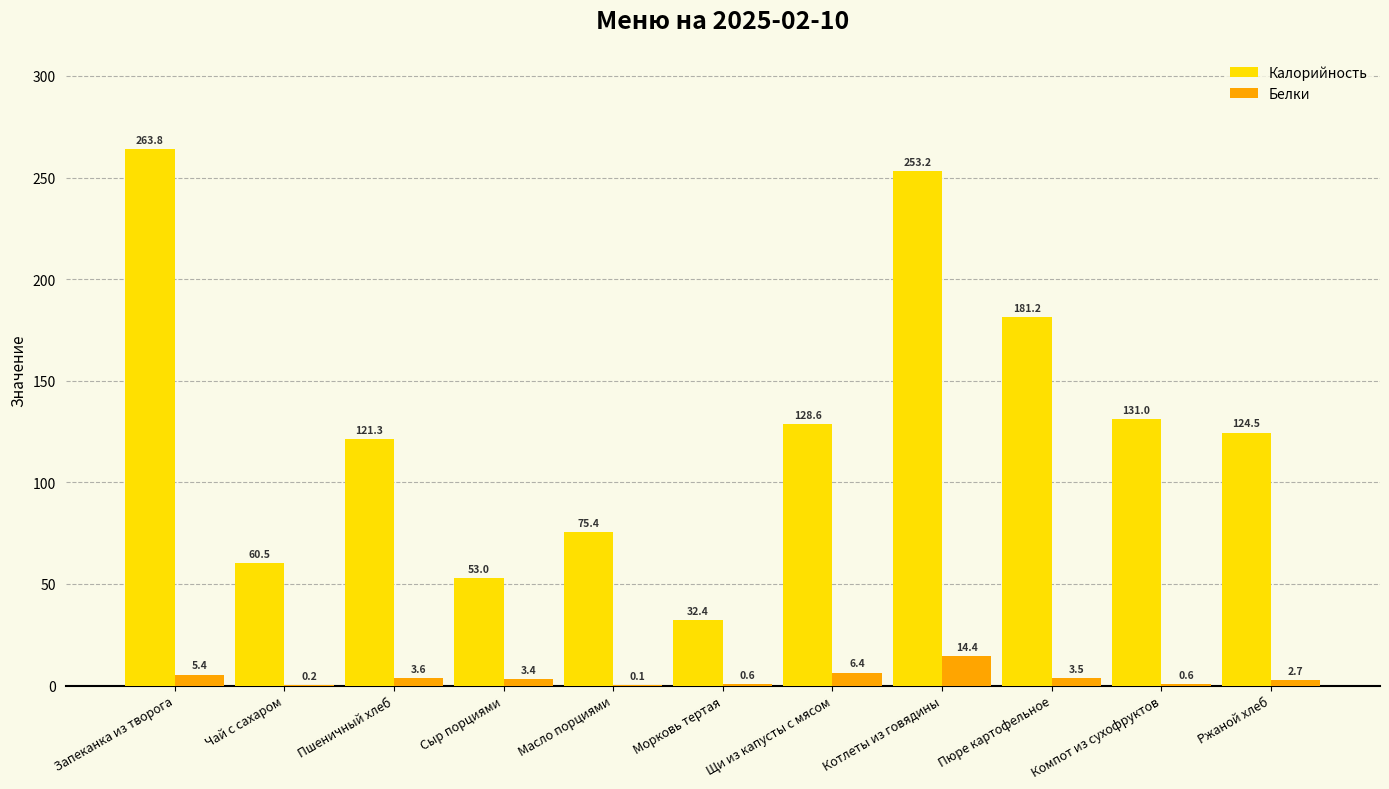

Which series changed the most between Пшеничный хлеб and Морковь тертая?

Калорийность